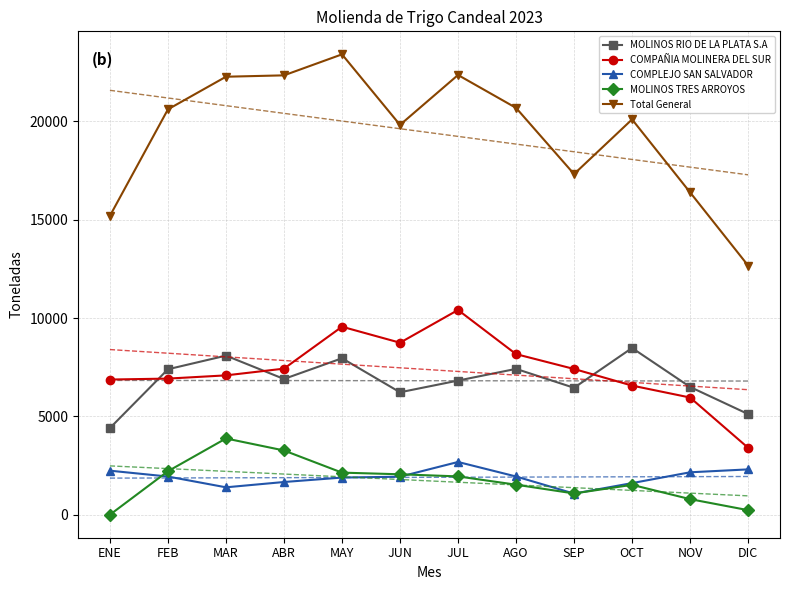

True or false: COMPAÑIA MOLINERA DEL SUR and Total General cross at least once.

False